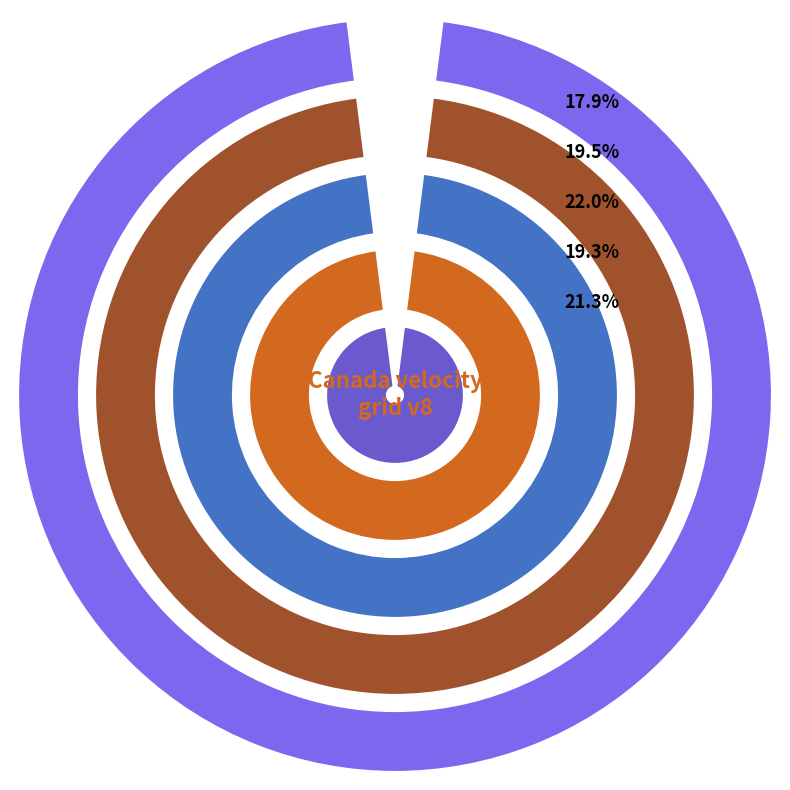

Is it true that New Caledonia velocity model 2015 is 9% of the pie?

False